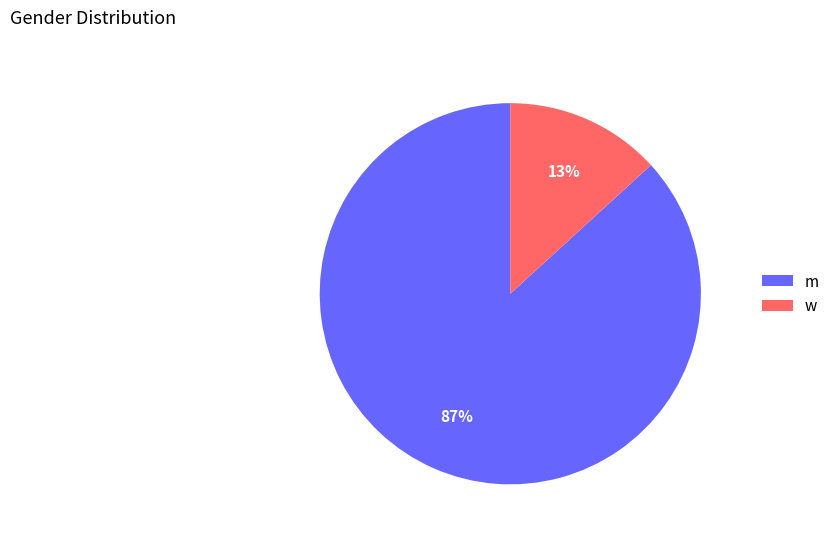

To the nearest percent, what percentage of the pie is m?

87%